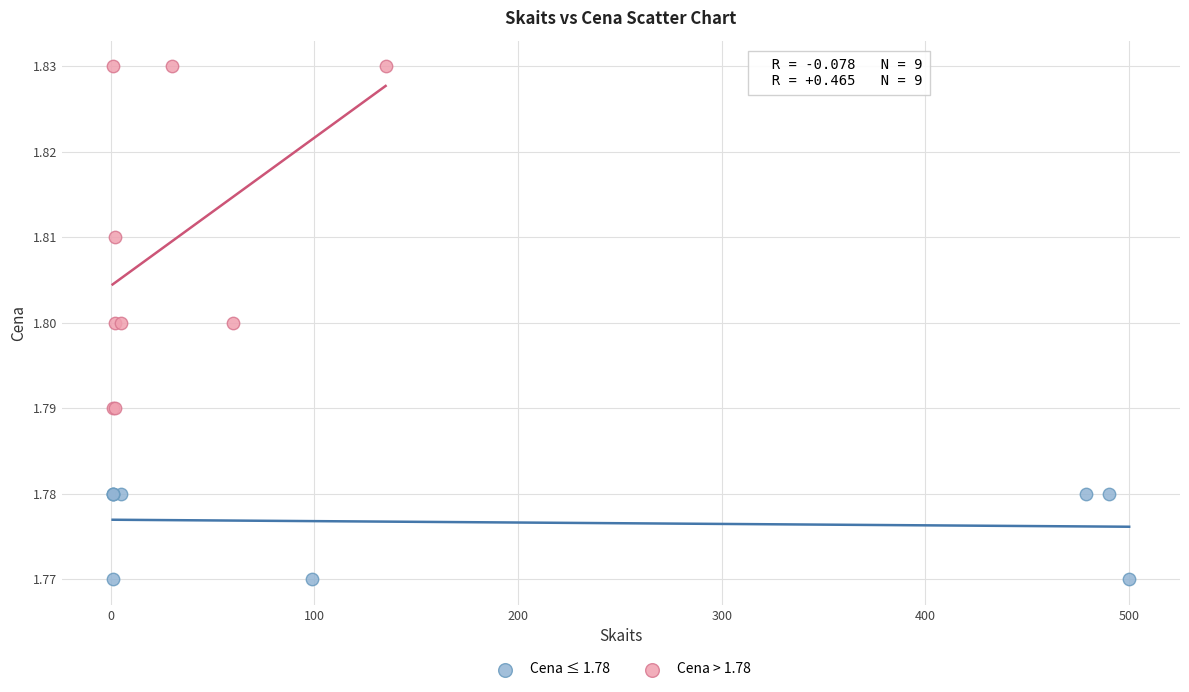

Which series contains the lowest Y value?

Cena ≤ 1.78